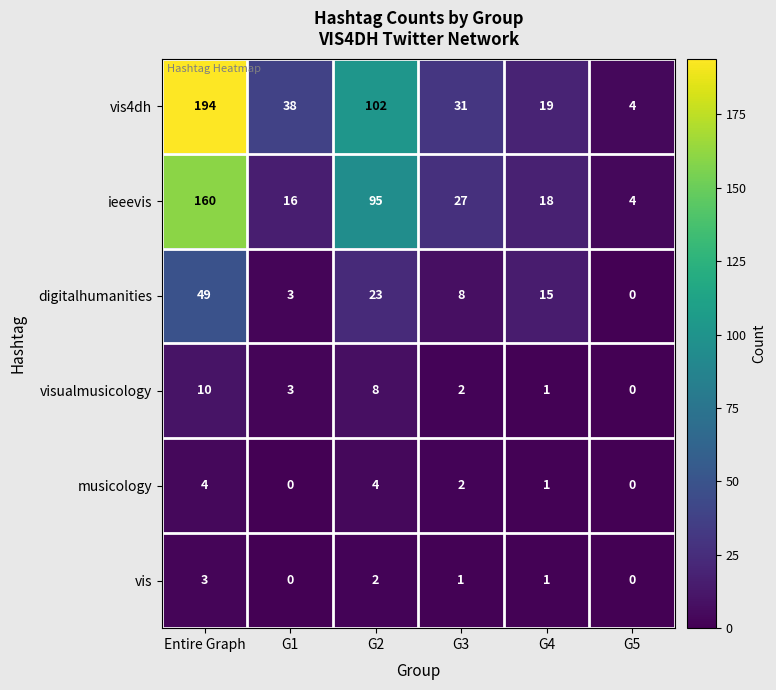

What is the maximum value shown in the chart?

194